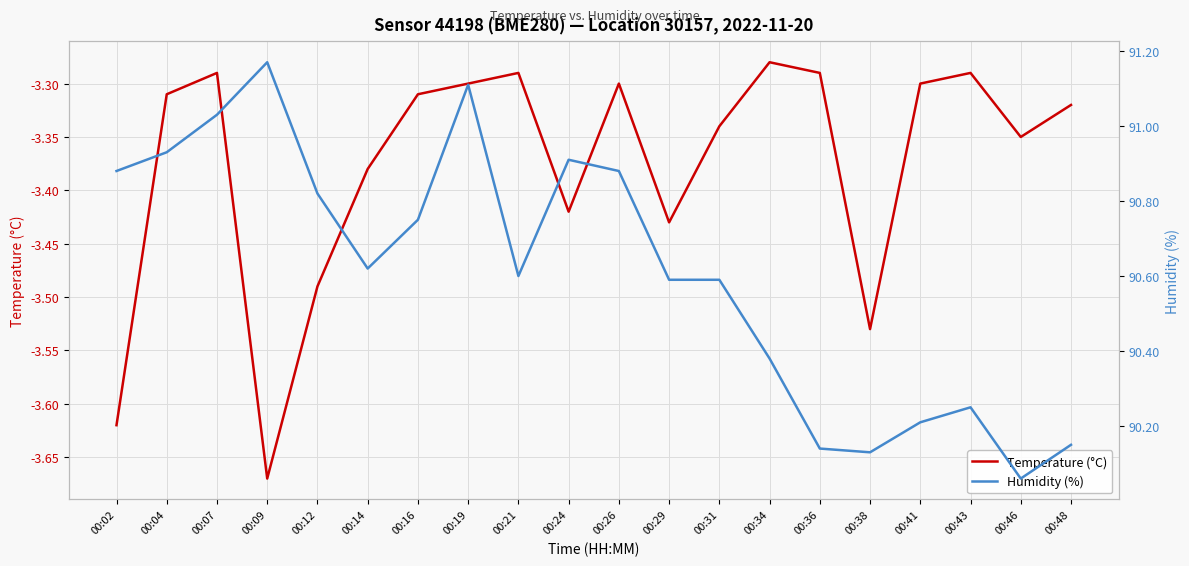

At which category does the chart reach its minimum across all series?

00:09